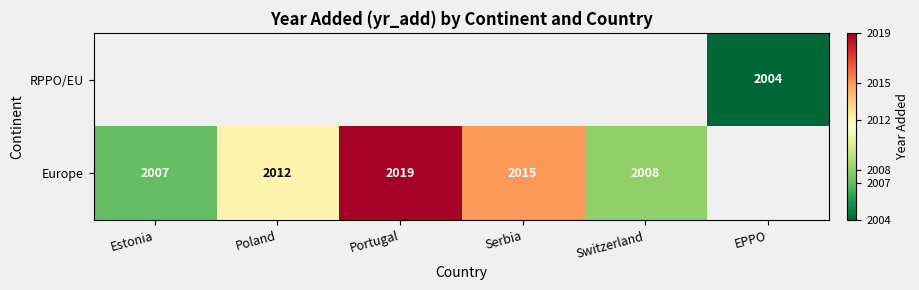

Is it true that Europe equals 2015 at Serbia?

True